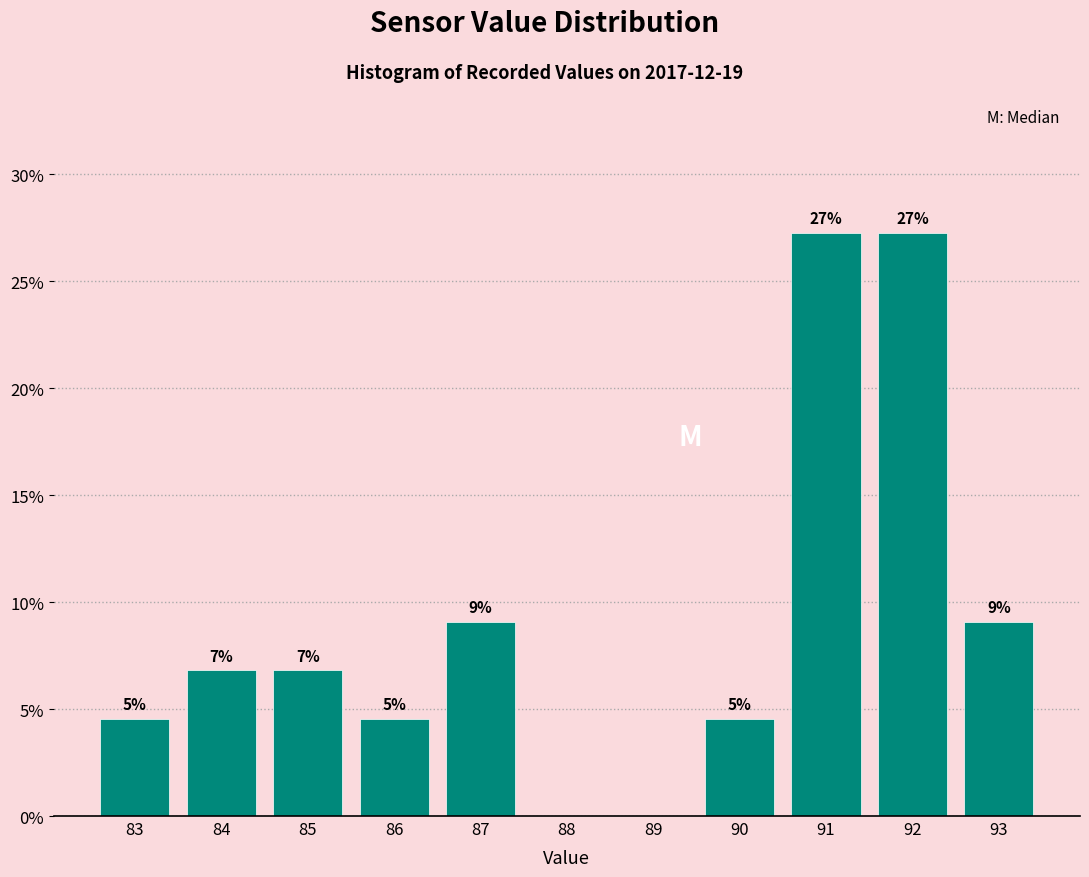

Are the bars horizontal?

No